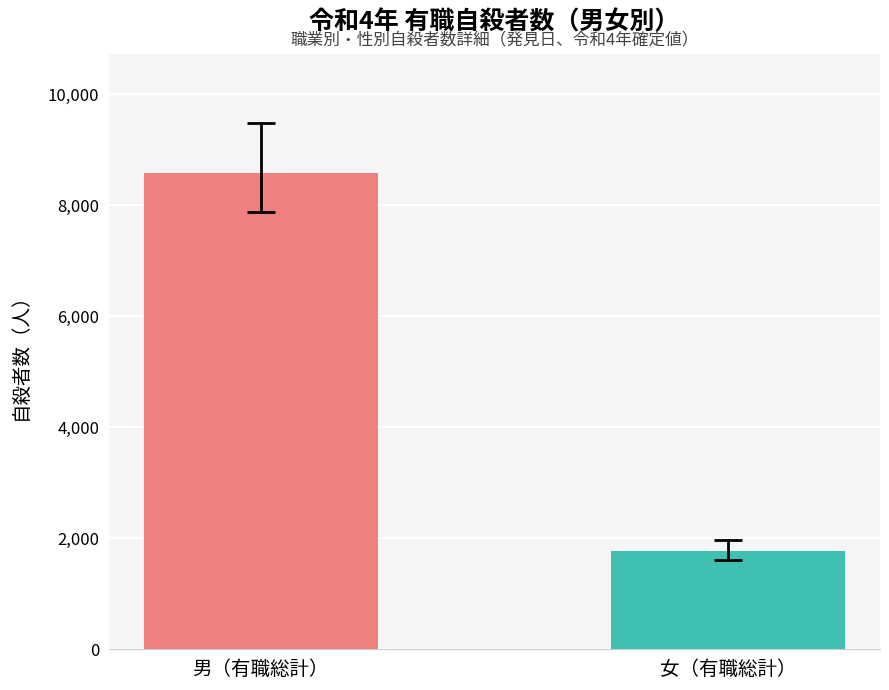

What is the change in value from 男（有職総計） to 女（有職総計）?

-6811